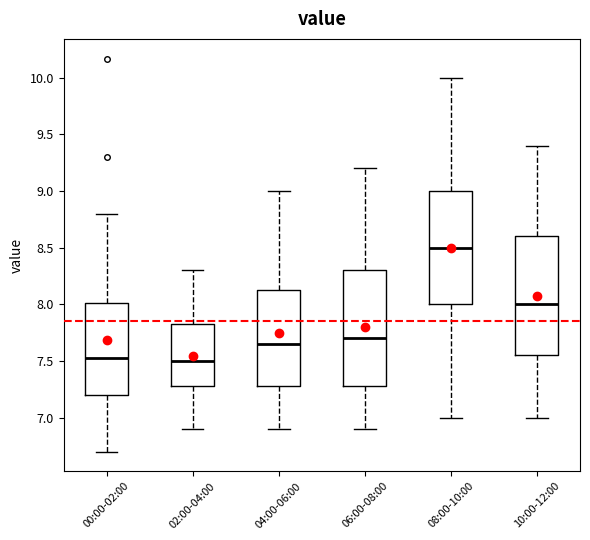

Where is the upper edge of the box for 00:00-02:00 on the y-axis? The values are not printed on the chart, so give them approximately, as read against the axis.

8.00